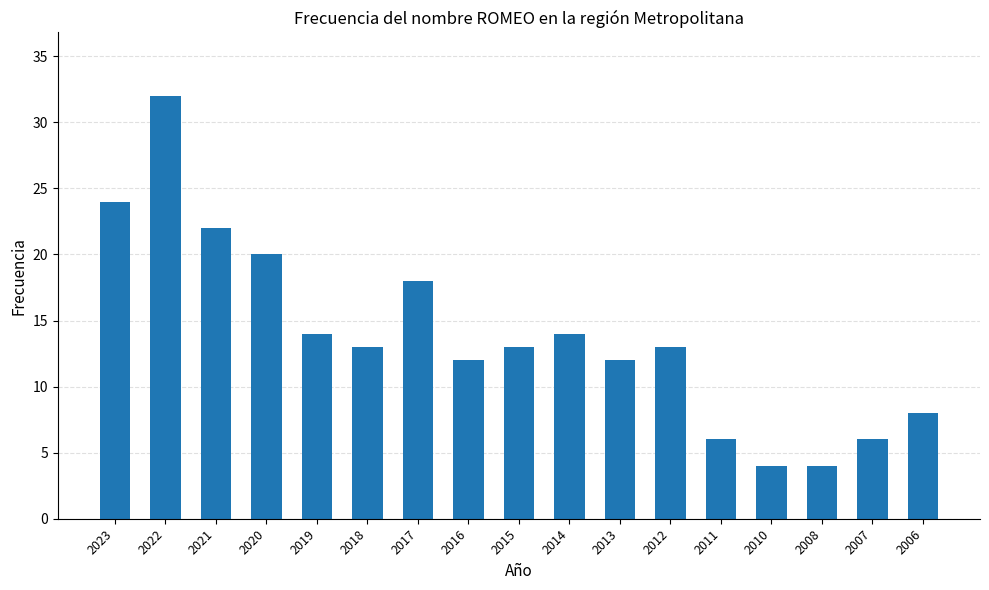

What is the smallest value displayed?

4